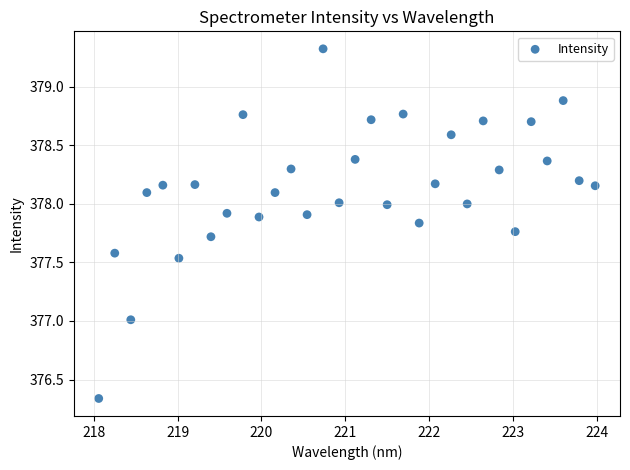

What is the range of X values (max minus min)?

5.9